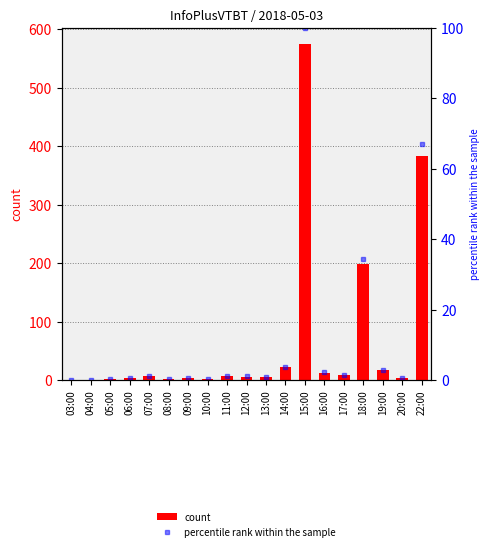

Does the chart contain any negative values?

No